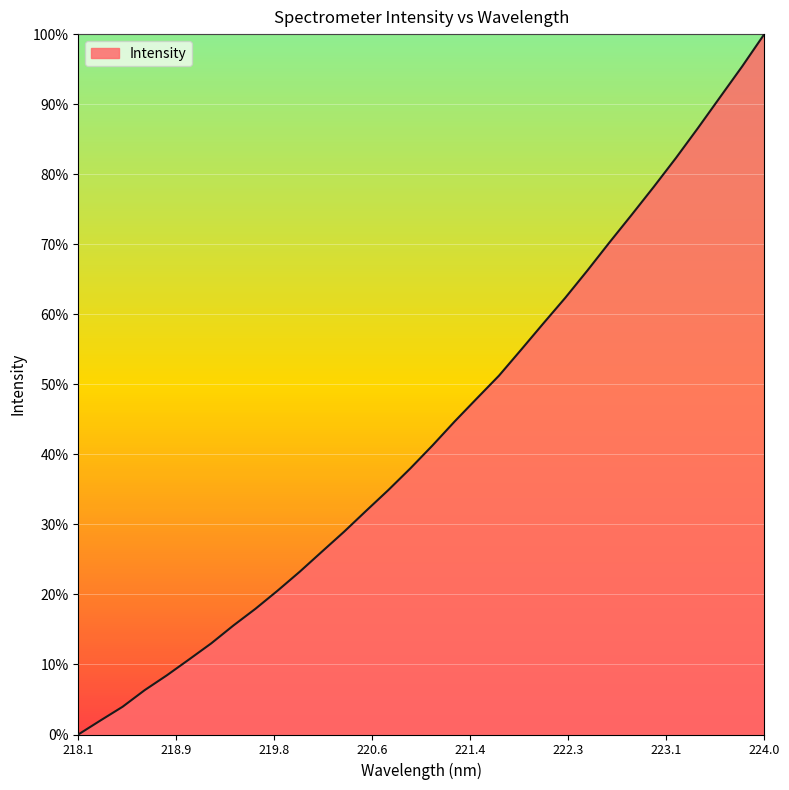

What is the difference between the maximum and minimum values?

100.0